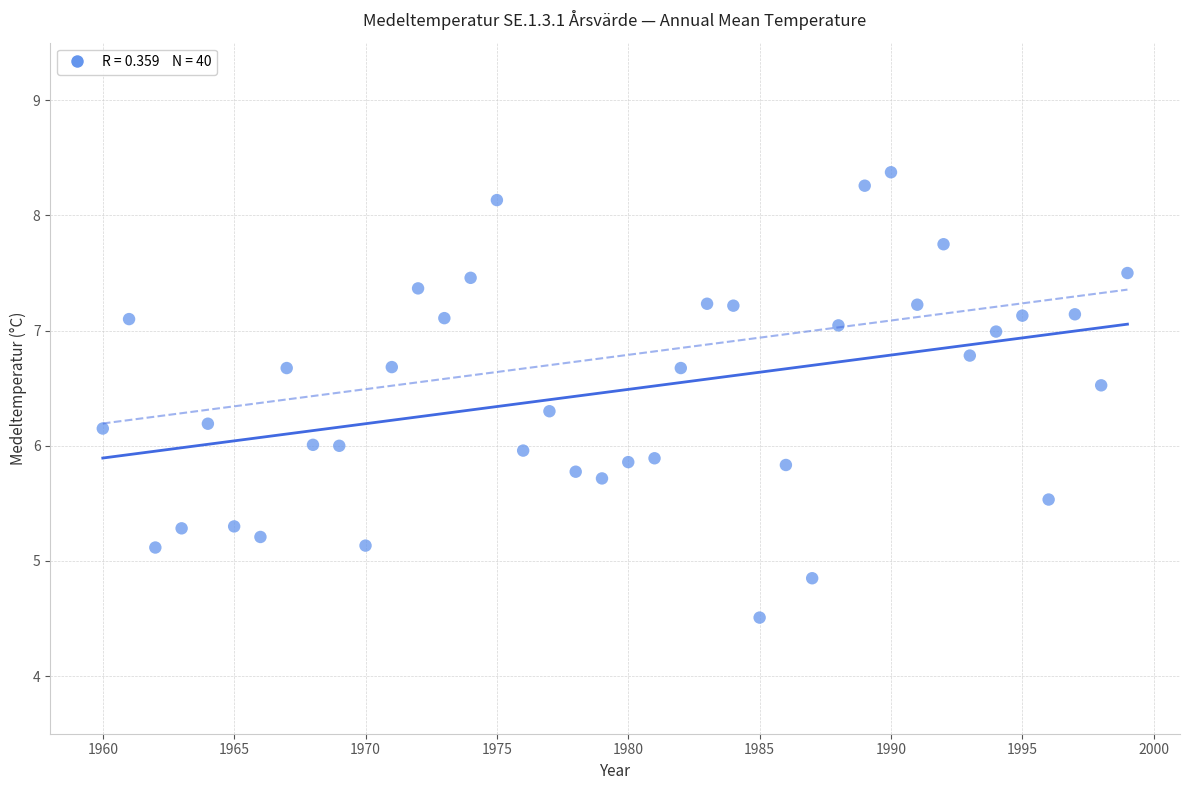

What is the range of Y values (max minus min)?

3.9